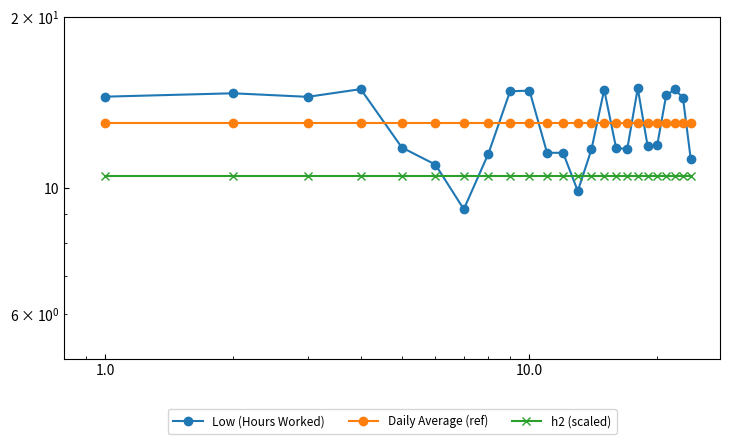

Is the value of h2 (scaled) at 22 greater than the value of Low (Hours Worked) at 0.0?

No